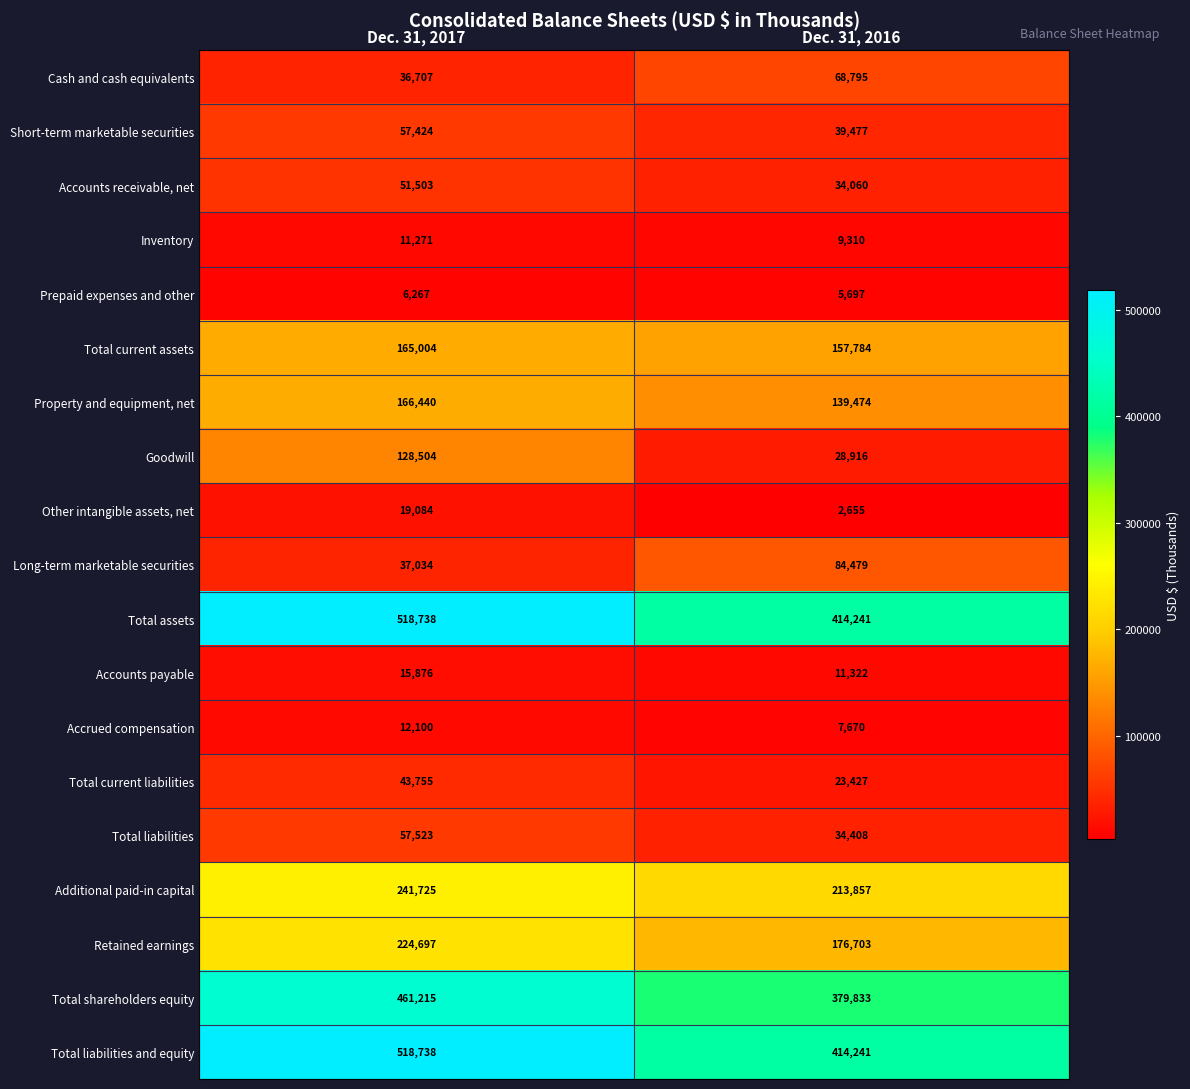

What is the difference between the Accounts receivable, net values at Dec. 31, 2017 and Dec. 31, 2016?

17443